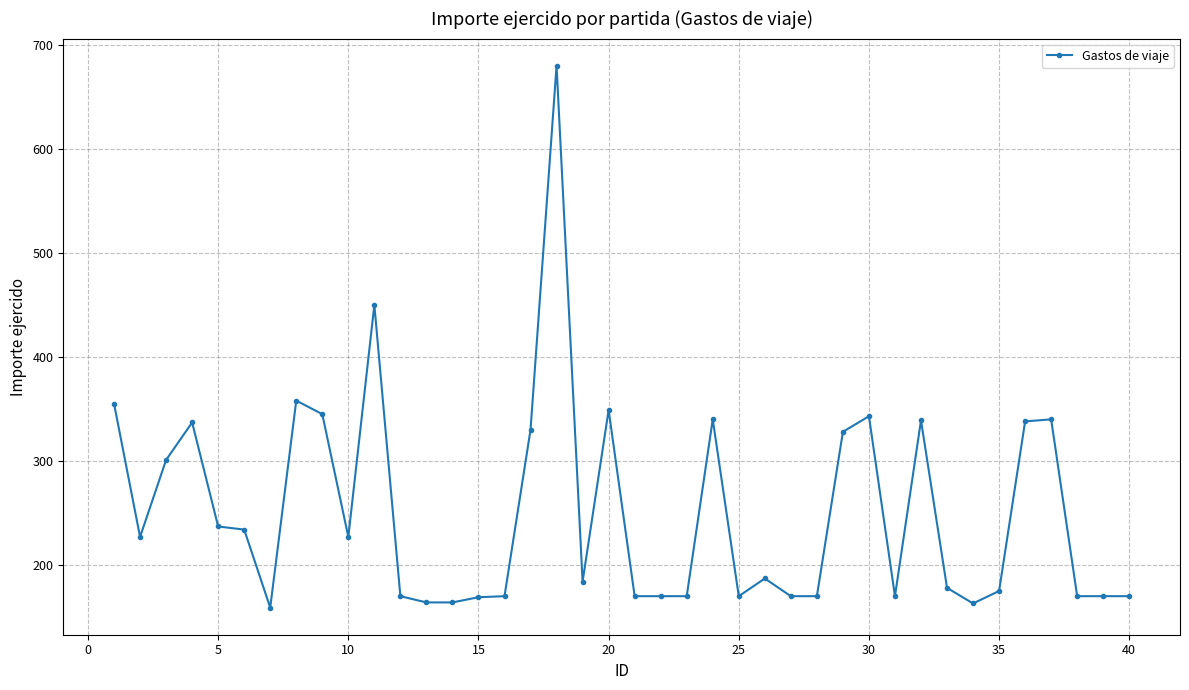

True or false: the data has more than 0 interior local peaks.

True